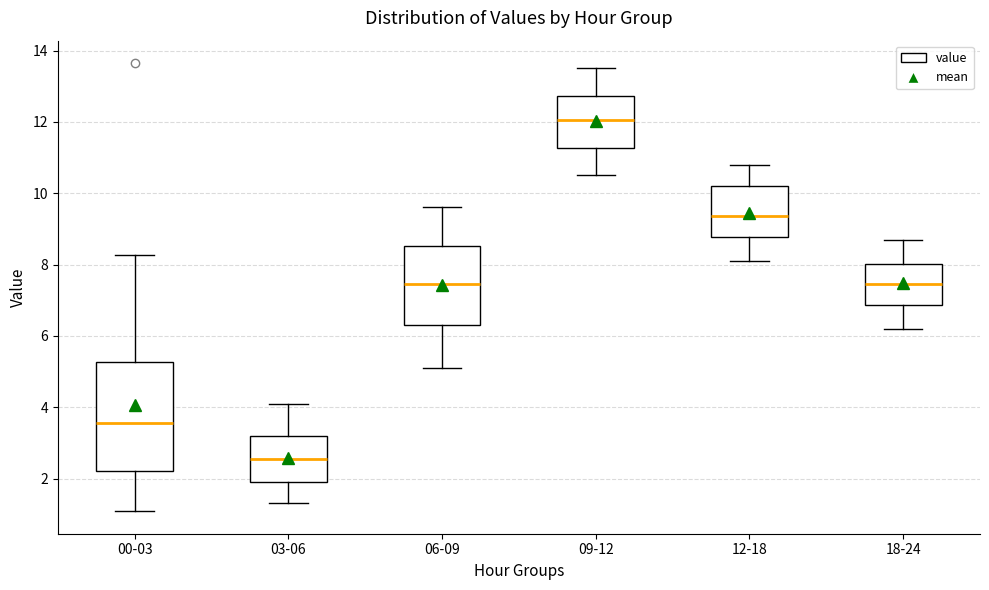

Where is the upper edge of the box for 06-09 on the y-axis? The values are not printed on the chart, so give them approximately, as read against the axis.

8.6